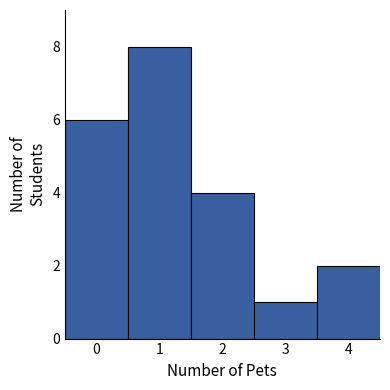

Over which range of the x-axis is the bar tallest?

0.5 to 1.5